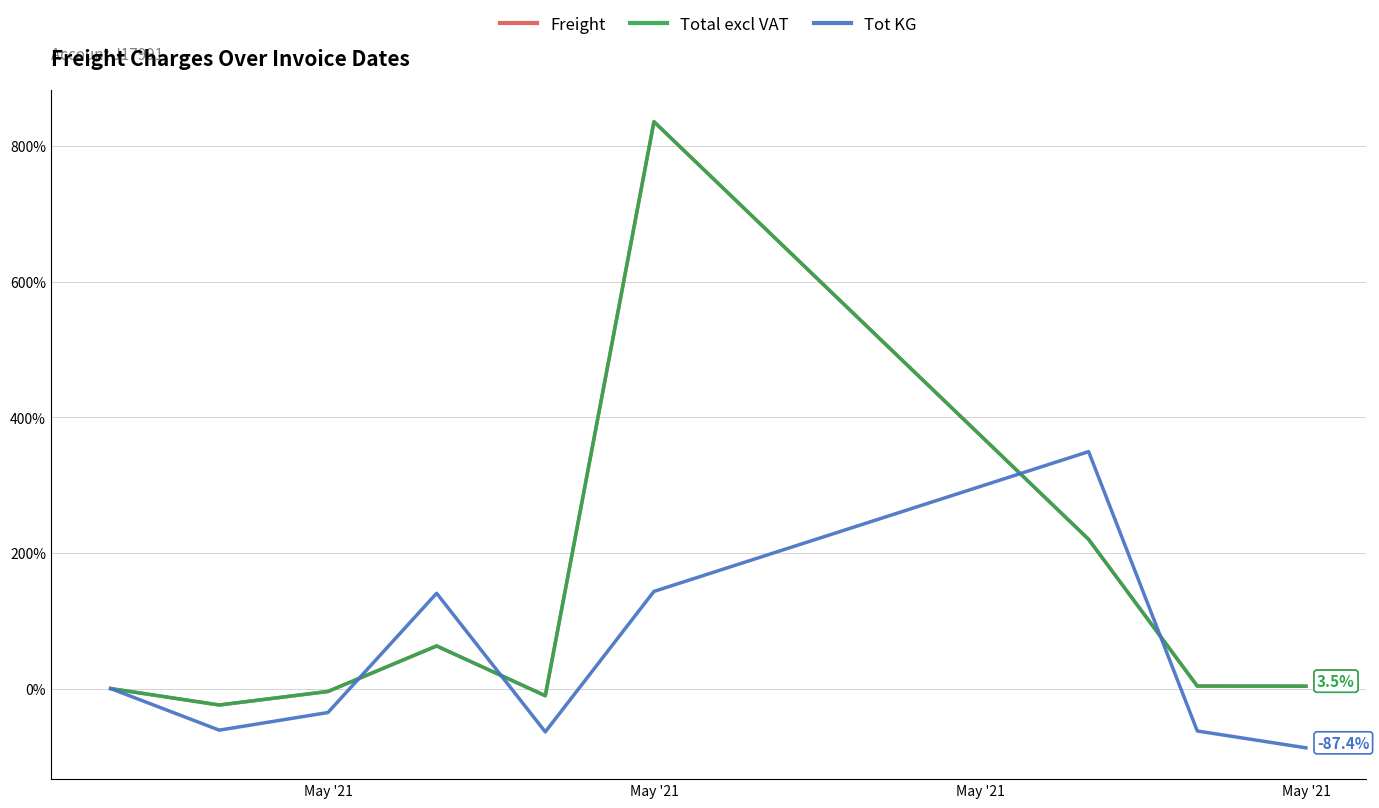

What is the difference between the second highest and minimum values in the Freight series?

244.2